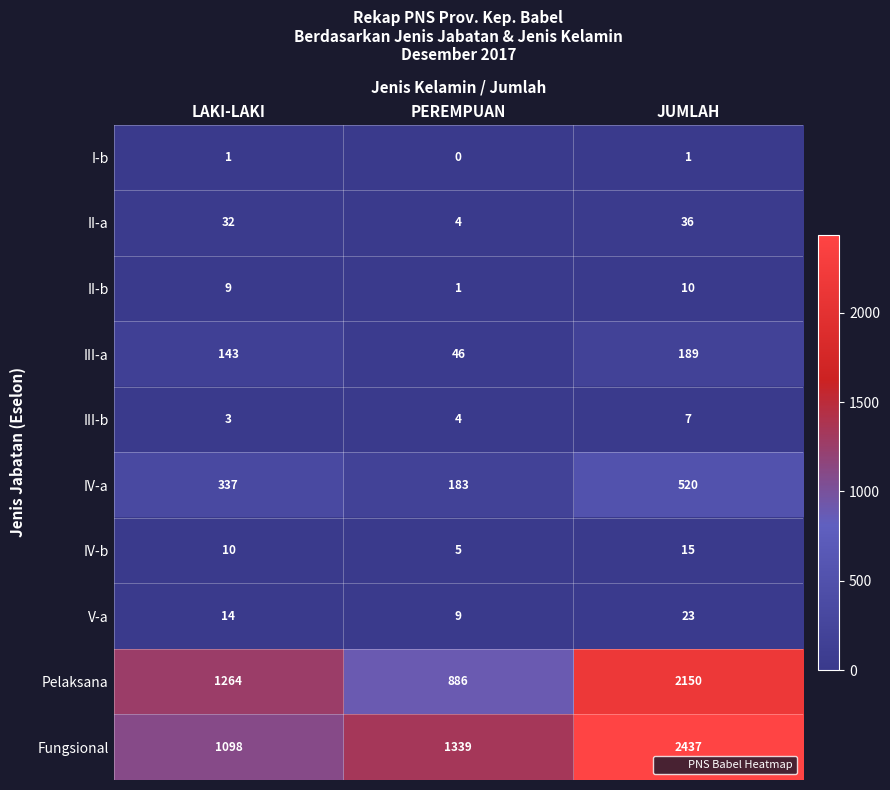

Which category has the lowest value in the II-a series?

PEREMPUAN